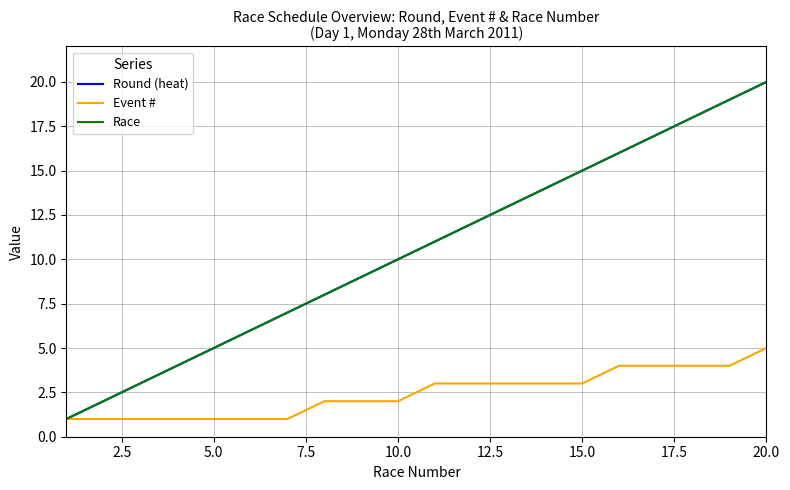

Where is Round (heat) nearest to the value 10?

10.0